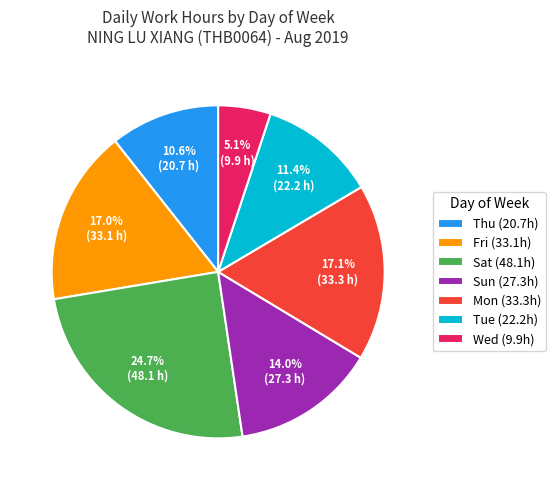

Which category has the biggest portion of the pie?

Sat (48.1h)